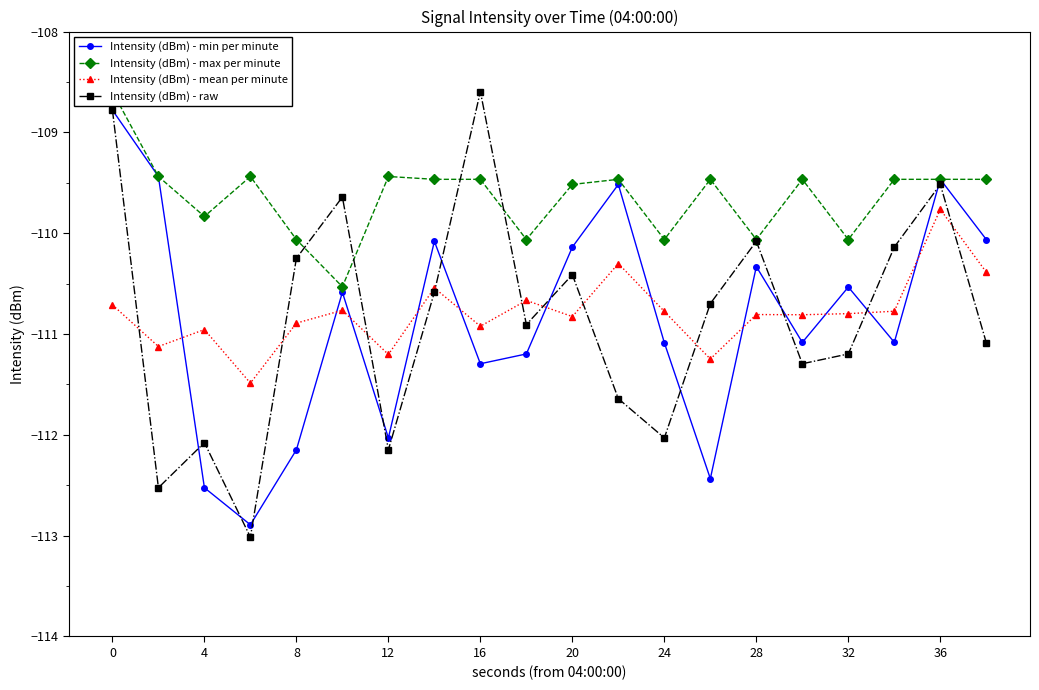

How many interior local peaks does the Intensity (dBm) - mean per minute series have?

7